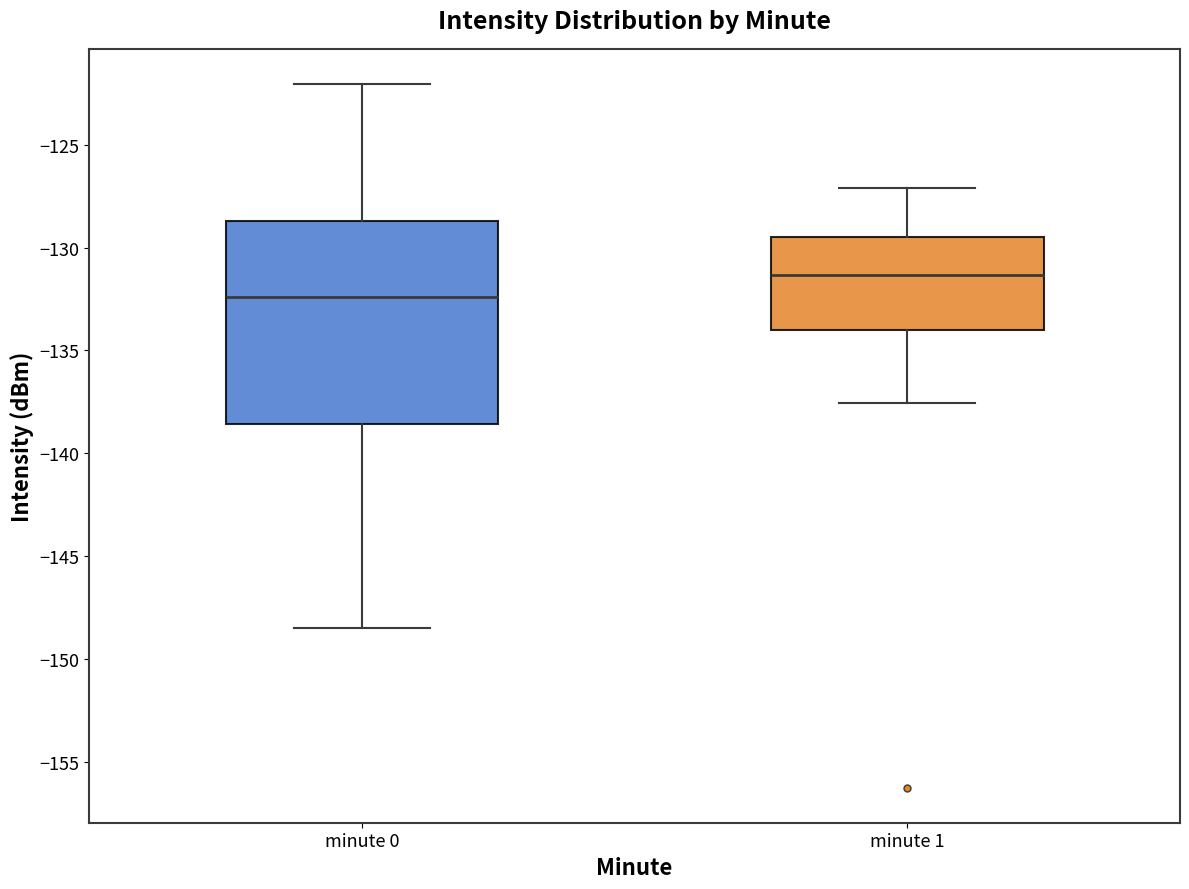

Which box has the highest median line?

minute 1